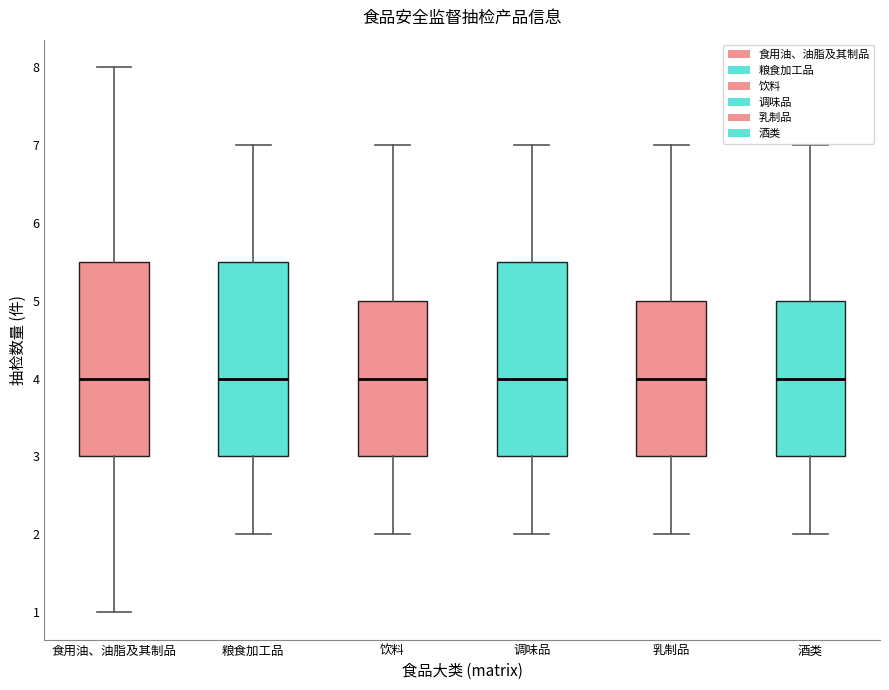

Where does the median line of the box for 调味品 sit on the y-axis? The values are not printed on the chart, so give them approximately, as read against the axis.

4.0